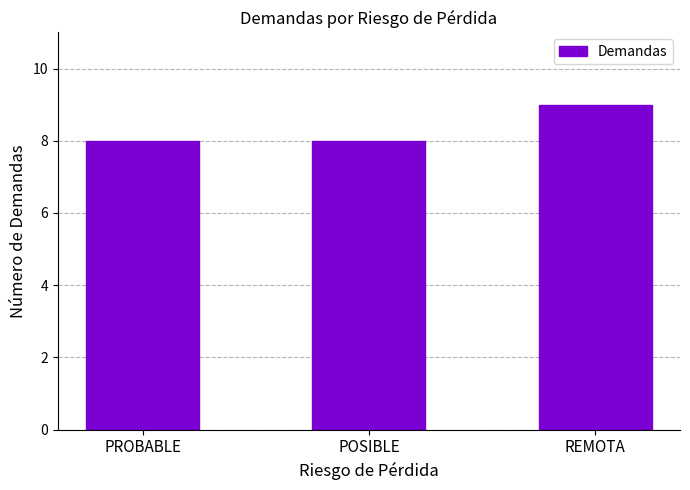

How many values are between 8 and 9?

3